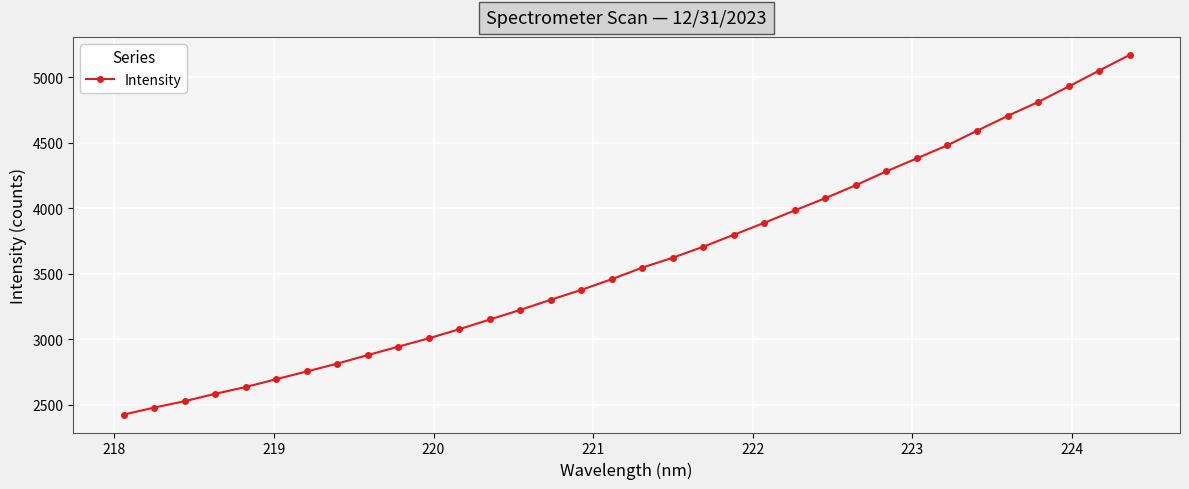

What is the difference between the second highest and minimum values?

2626.3